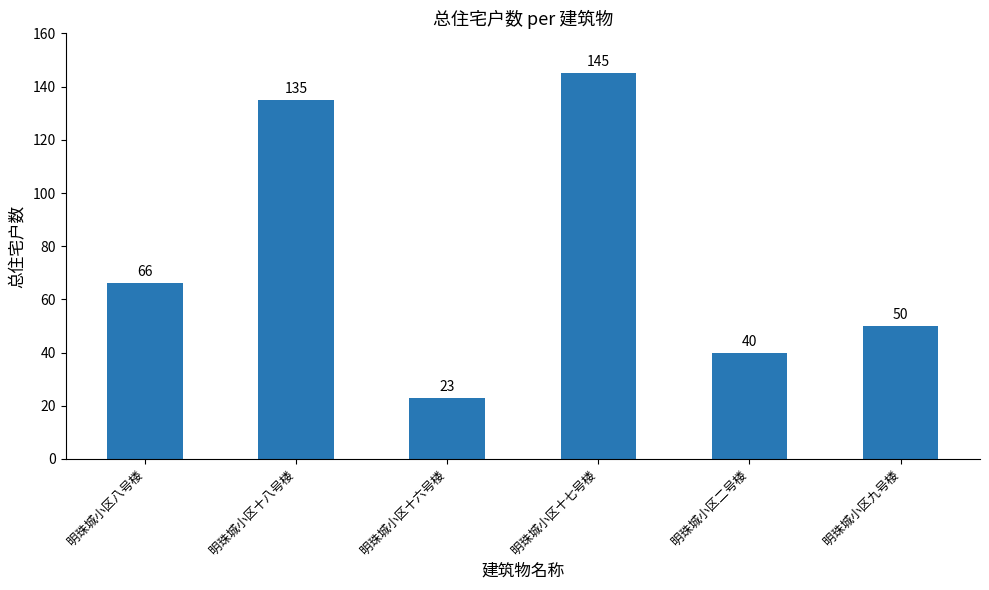

Read the value at 明珠城小区十六号楼.

23